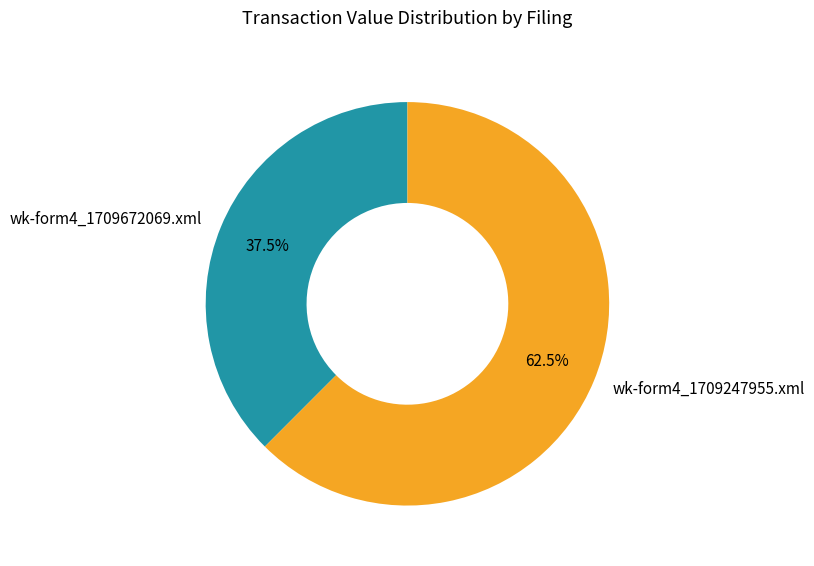

Does wk-form4_1709247955.xml represent more than half of the total?

Yes